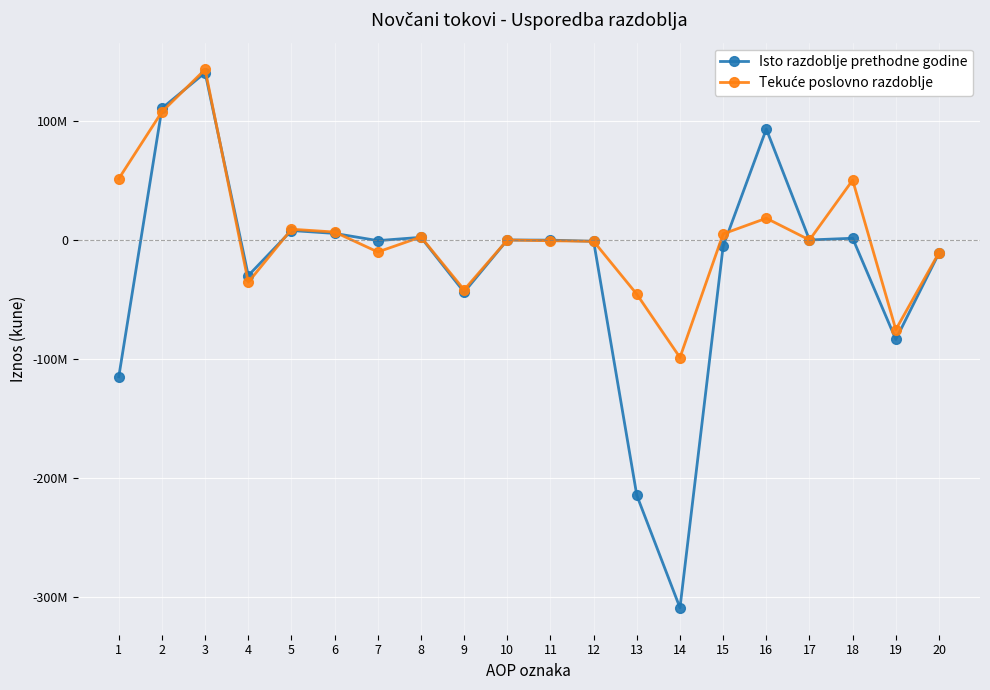

Reading right to left, what are all the values shown in this chart?

Isto razdoblje prethodne godine: 20=-10994049	19=-83570196	18=1450689	17=0	16=93210683	15=-5294905	14=-309067540	13=-214561954	12=-1110967	11=-136647	10=0	9=-43821052	8=2226105	7=-543920	6=5513748	5=7953346	4=-29919387	3=140580437	2=110661050	1=-114894953
Tekuće poslovno razdoblje: 20=-10672293	19=-75298168	18=50287971	17=0	16=18253919	15=5116555	14=-98756480	13=-45582675	12=-1111891	11=-655079	10=0	9=-41899870	8=2531742	7=-10071004	6=6664100	5=9045614	4=-35496388	3=143255203	2=107758815	1=51503847